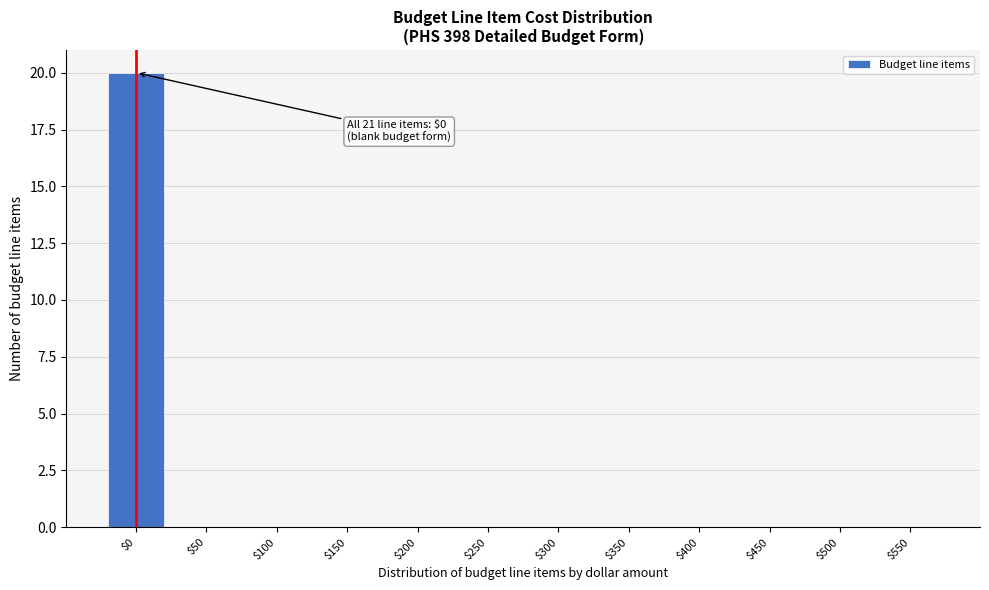

Is it true that the value at $400 is 7?

False